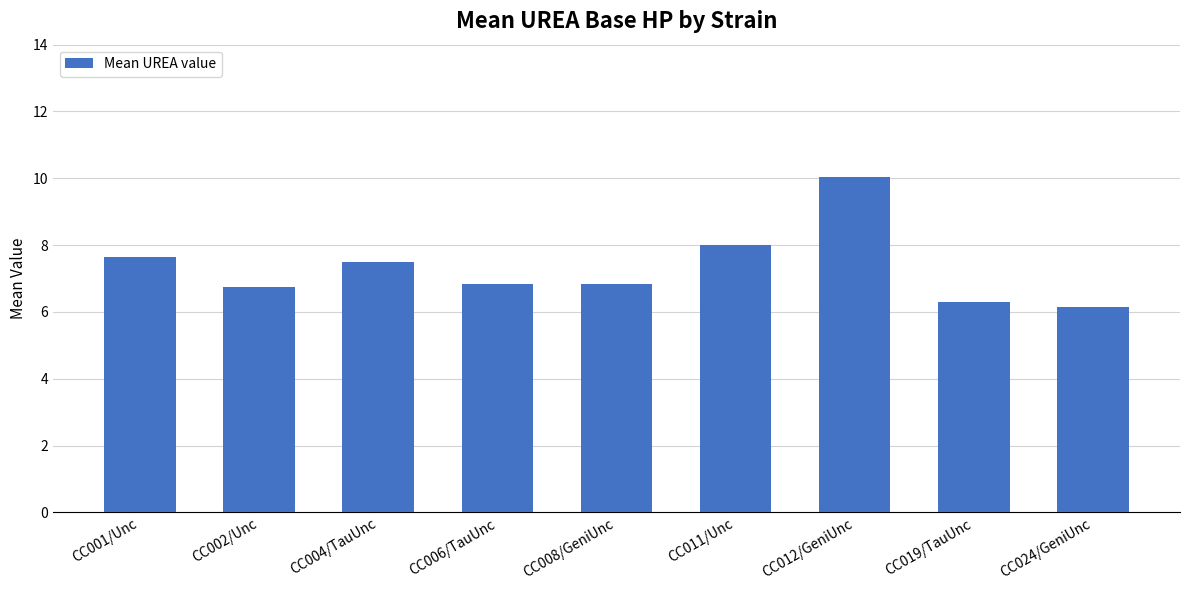

What position from the right is CC001/Unc?

9